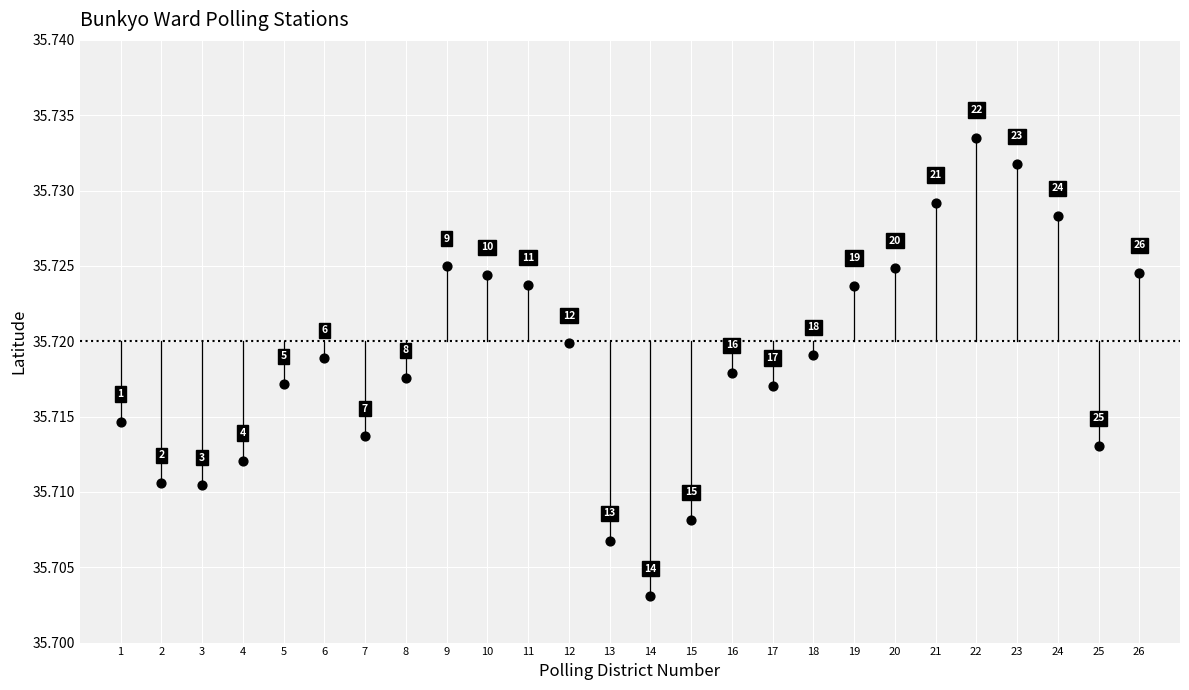

What is the range of X values (max minus min)?

25.0